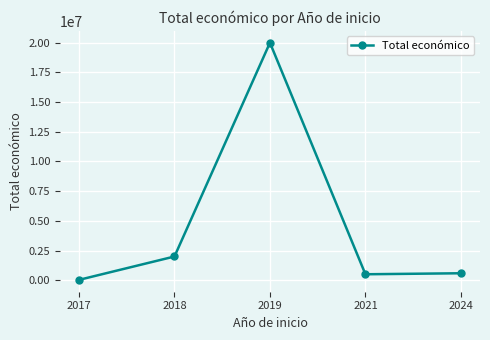

True or false: there are more than 2 points higher than both neighbors.

False